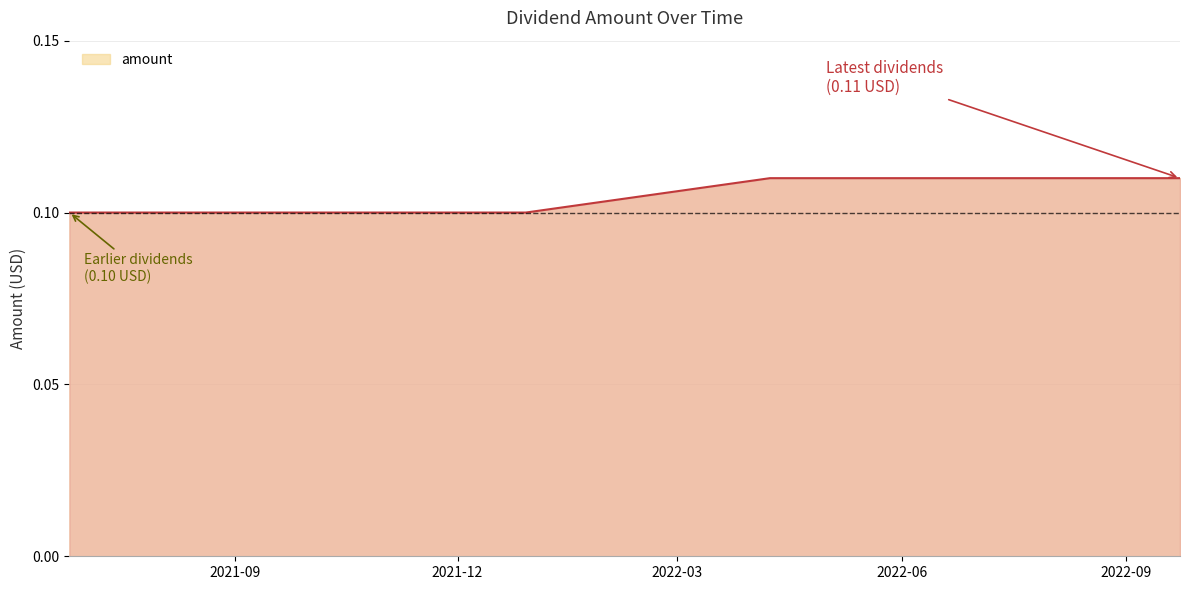

What is the sum of all values?

0.6